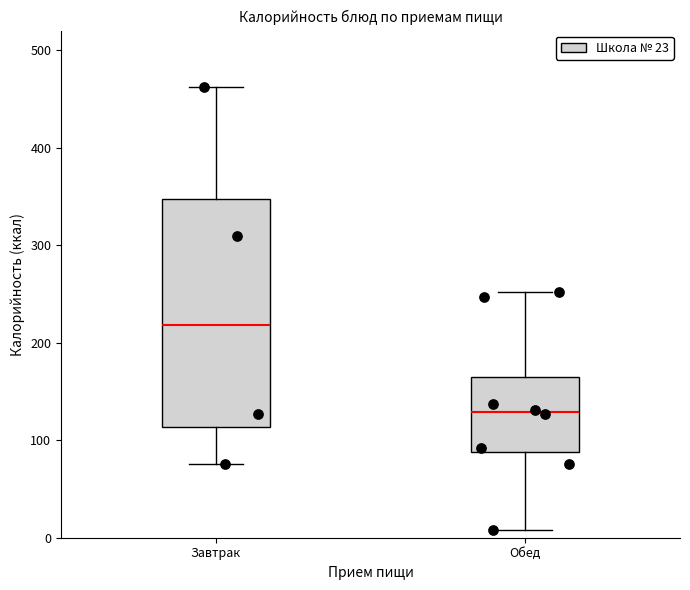

Reading left to right, read every box against the y-axis: the position of its median line, the range the box covers, and the ends of its whiskers. The values are not printed on the chart, so give them approximately, as read against the axis.

Завтрак: median 220, box 110 to 350, whiskers 80 to 460
Обед: median 130, box 90 to 160, whiskers 10 to 250